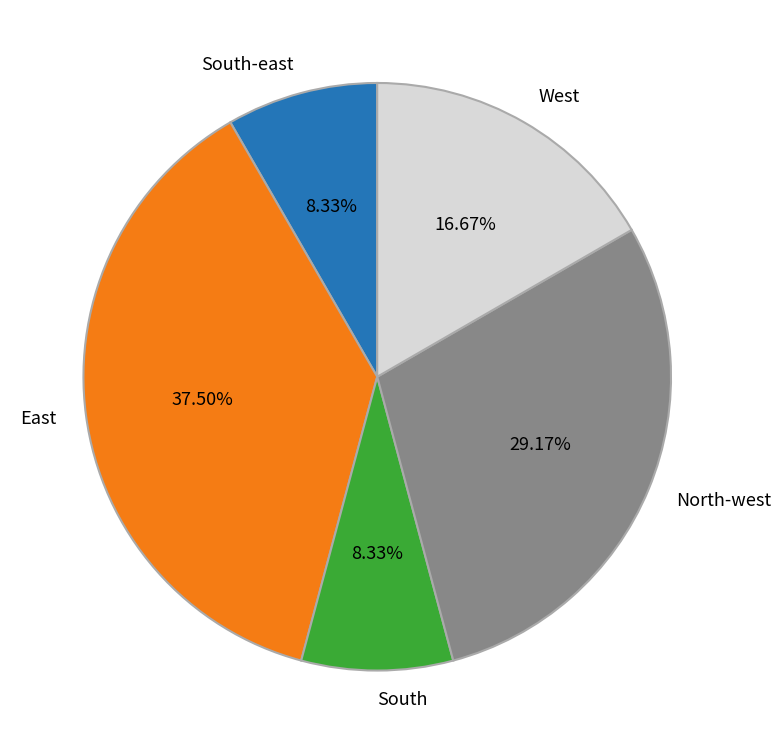

What is the largest slice in the pie chart?

East